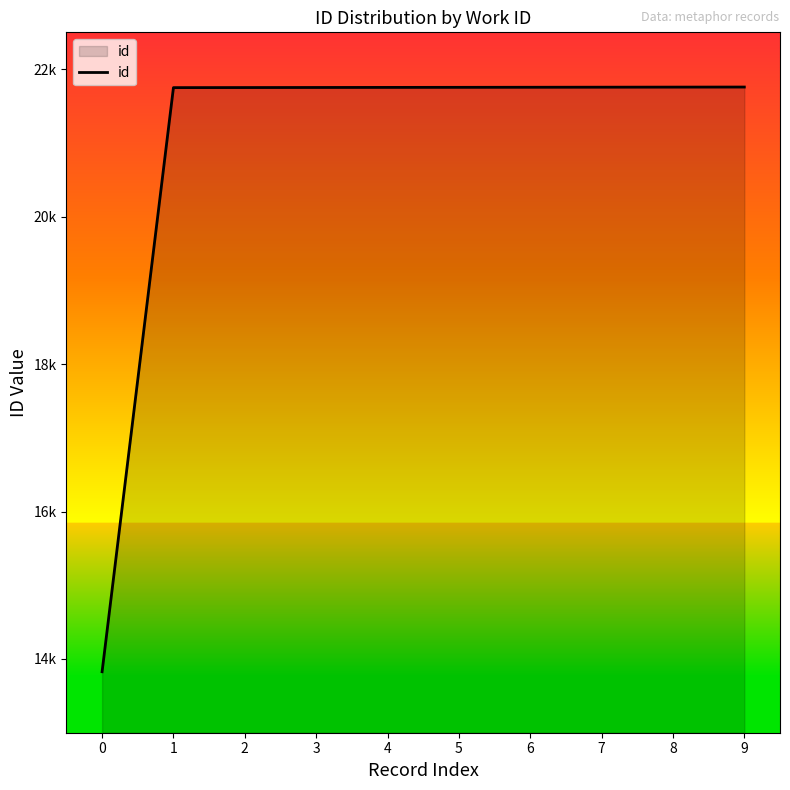

List the labels in order of value, largest first.

9, 8, 7, 6, 5, 4, 3, 2, 1, 0